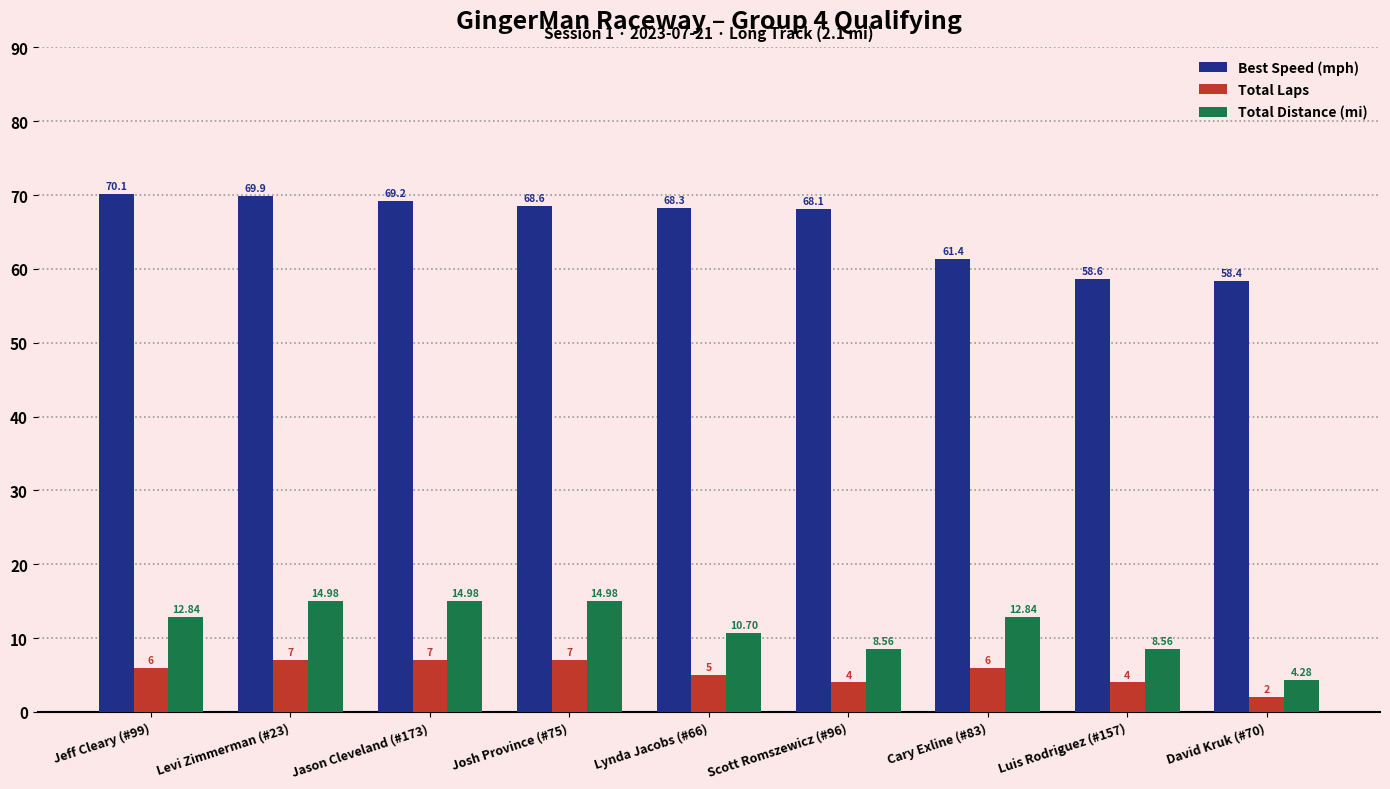

Read the Total Laps value at Josh Province (#75).

7.0